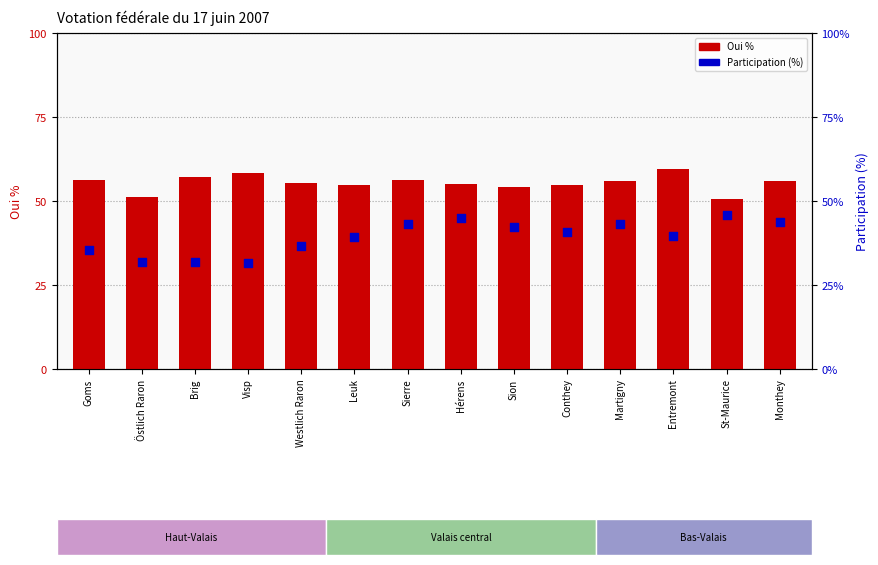

Which series reaches the maximum Y coordinate?

Oui %